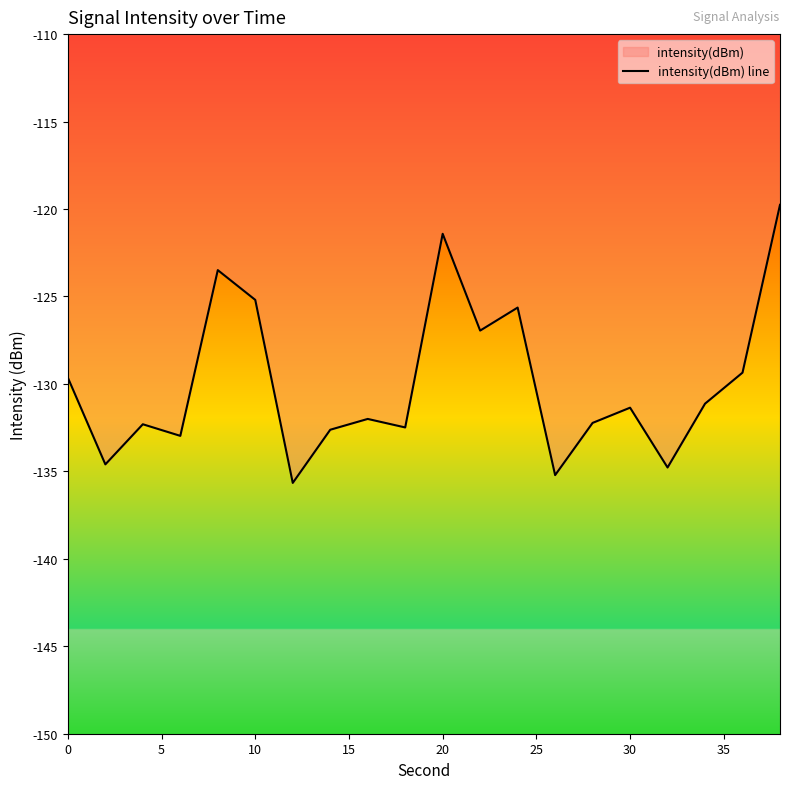

Is this an area chart (filled region under the line)?

No